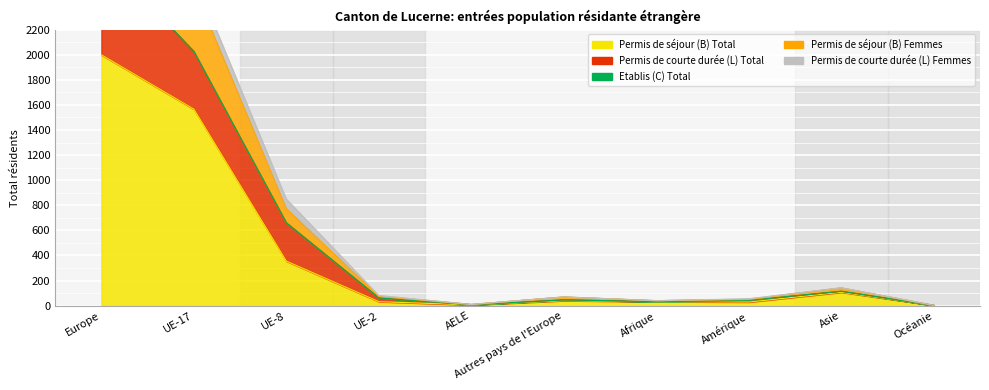

At how many categories does at least one series exceed 1766?

2